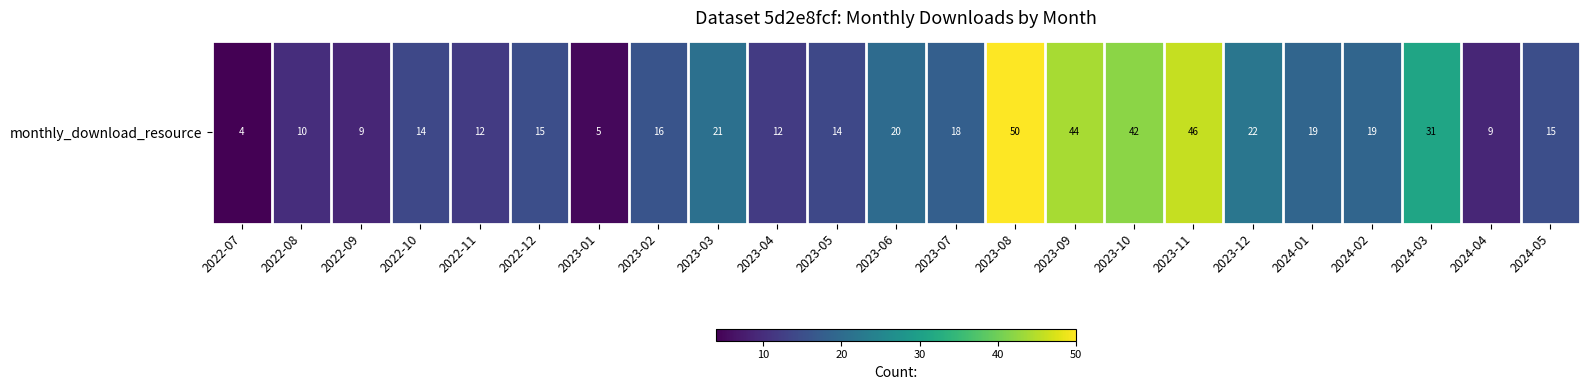

What is the smallest value displayed?

4